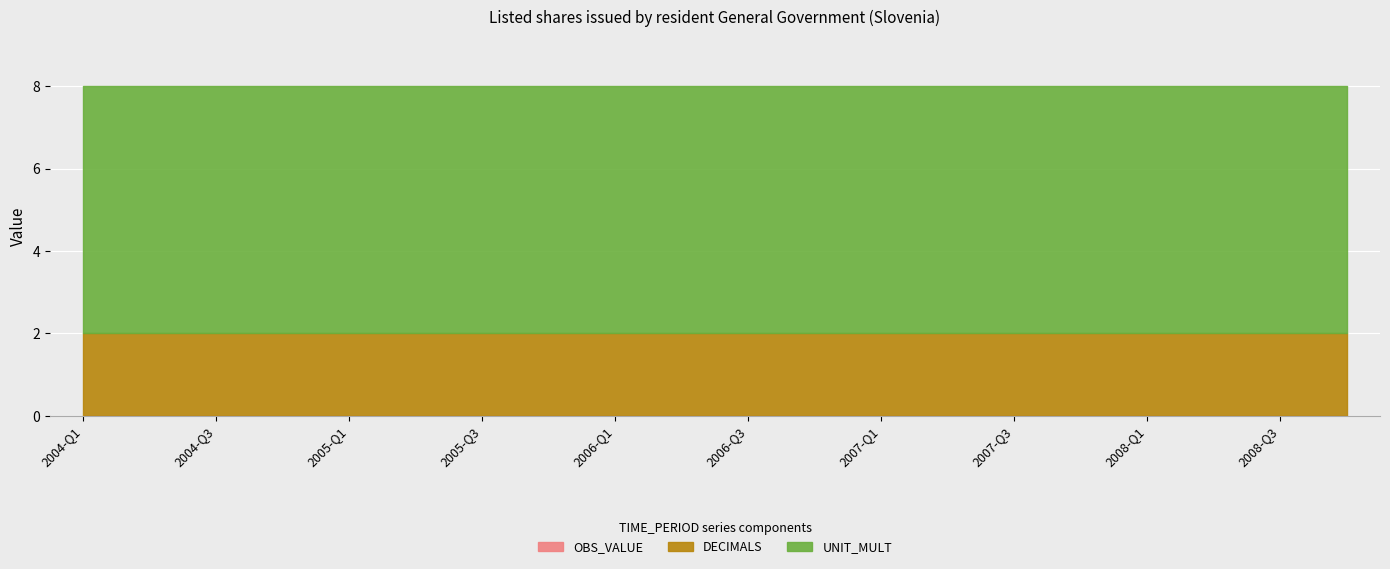

Which has a higher value, 2006-Q2 or 2008-Q3?

2006-Q2